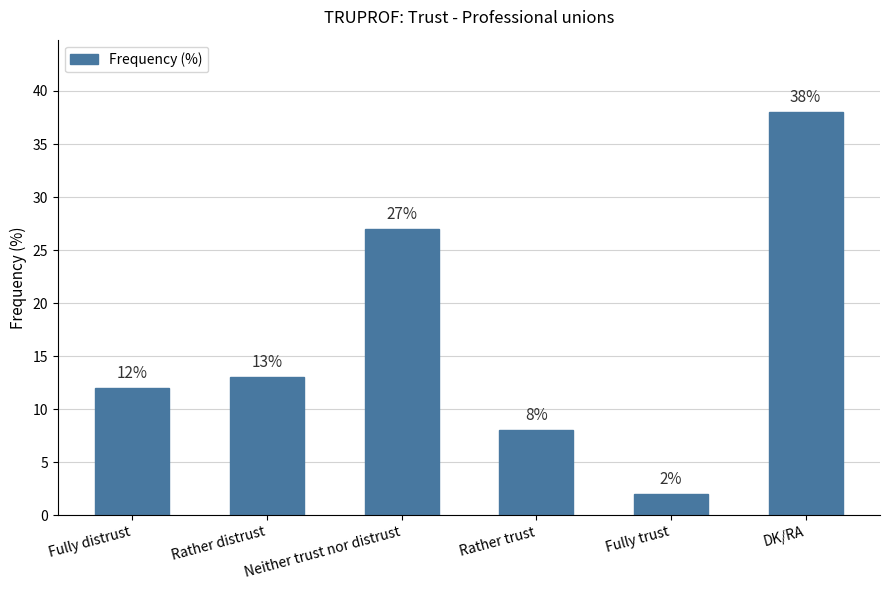

What is the change in value from Rather distrust to Fully trust?

-11